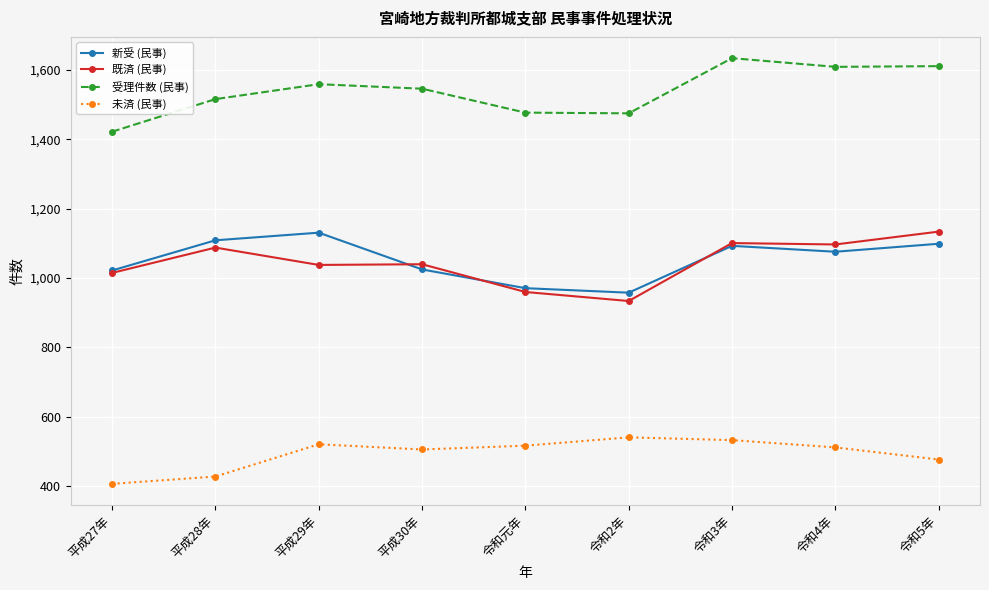

True or false: 受理件数 (民事) has a value of 1634 at 令和3年.

True